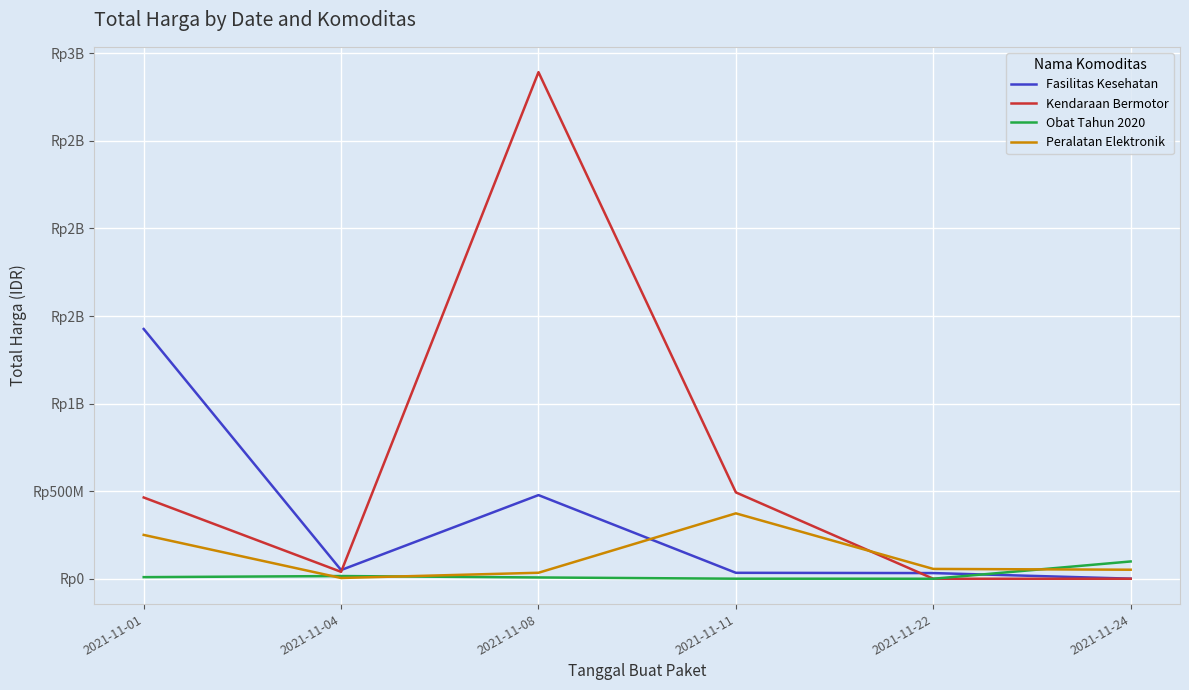

Read the Kendaraan Bermotor value at 2021-11-11, to the nearest 50.

493000000